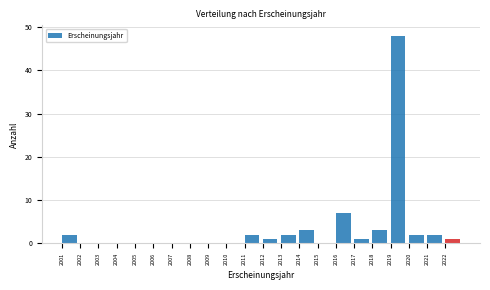

What is the height of the bar covering 2013 to 2014 on the x-axis? The values are not printed on the chart, so give them approximately, as read against the axis.

2